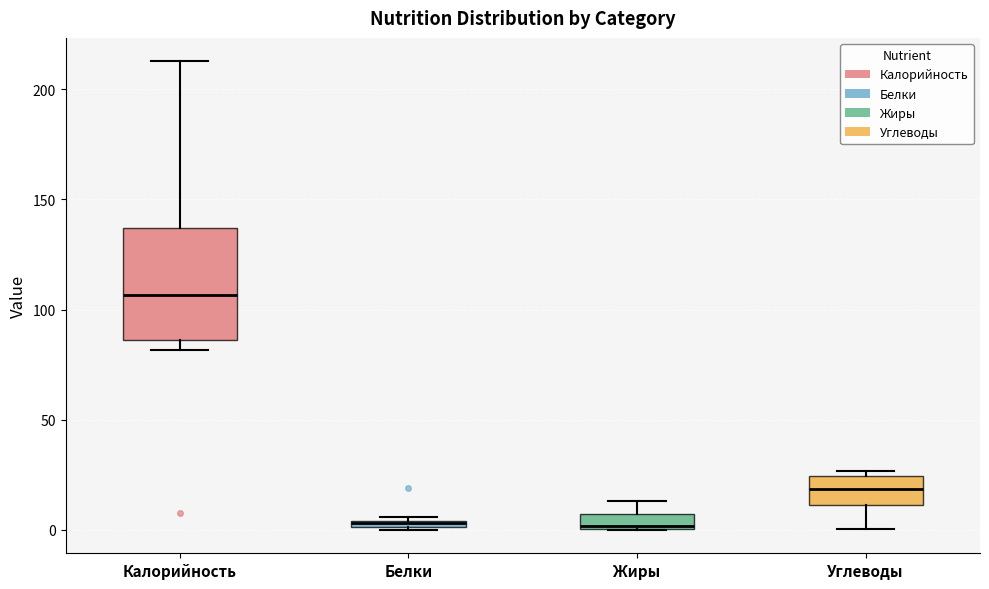

Comparing the boxes themselves (not the whiskers), which one is the tallest?

Калорийность